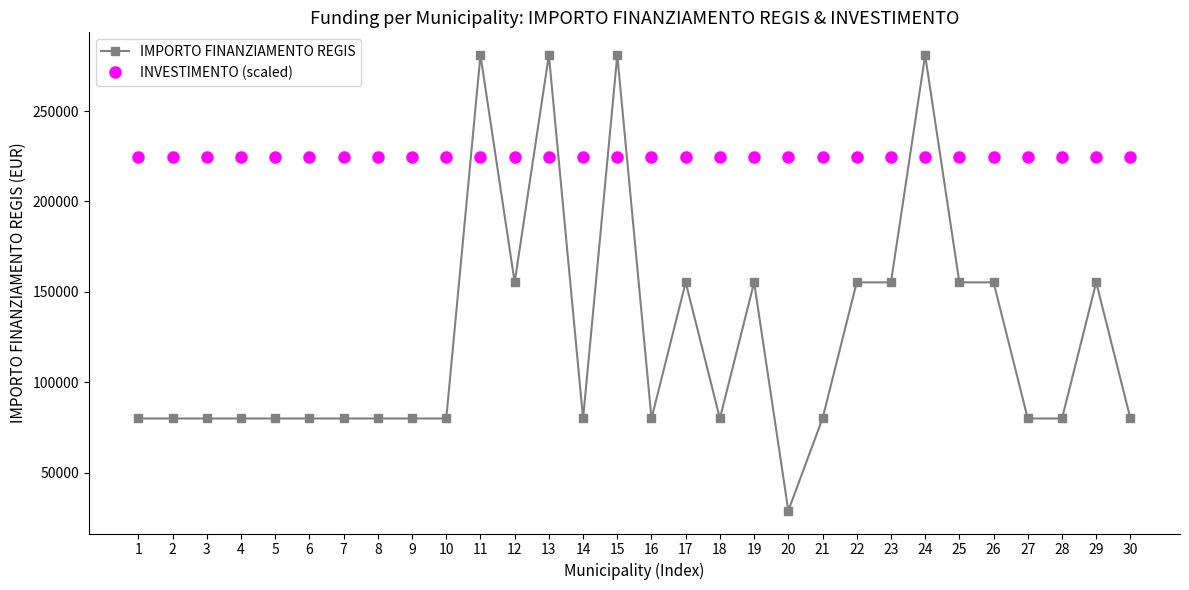

The value of IMPORTO FINANZIAMENTO REGIS at 5 is 123544.4. True or false?

False